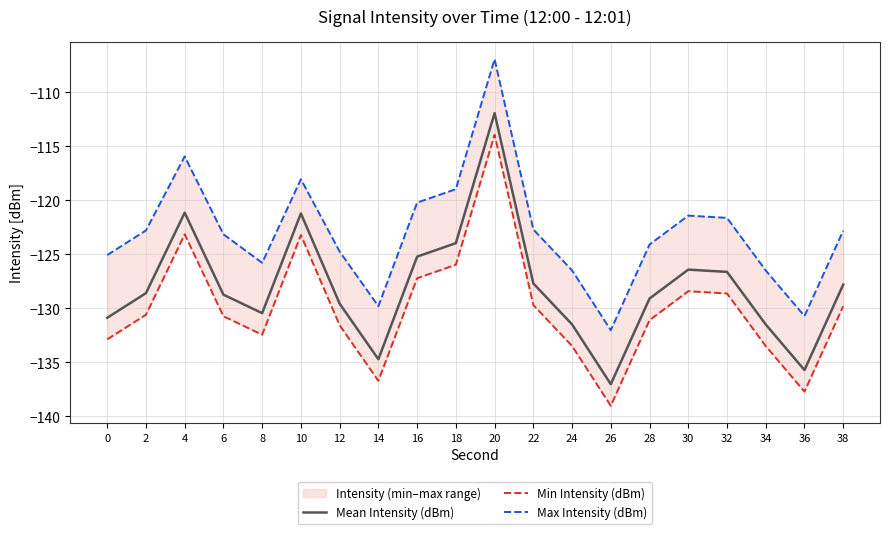

Which category has the highest value in the Min Intensity (dBm) series?

20